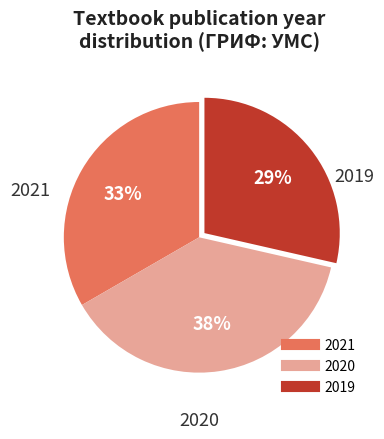

To the nearest percent, what is the average slice percentage?

33%